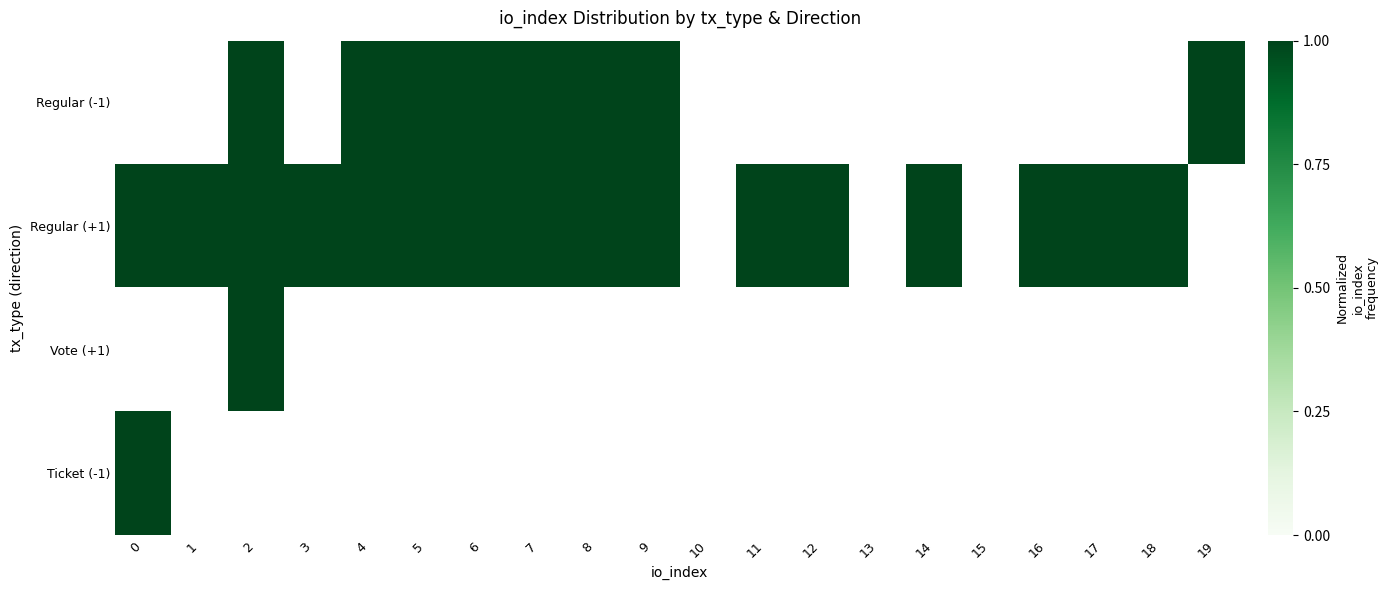

Which has a higher value, 4 or 2?

4